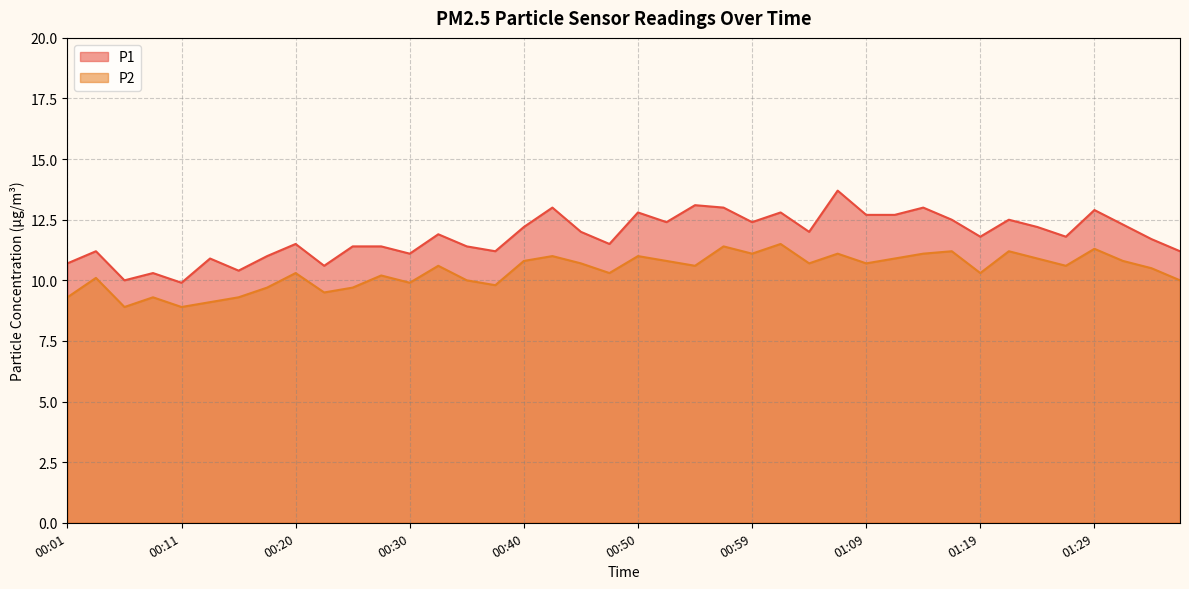

What is the label of the 30th point from the right?

00:25